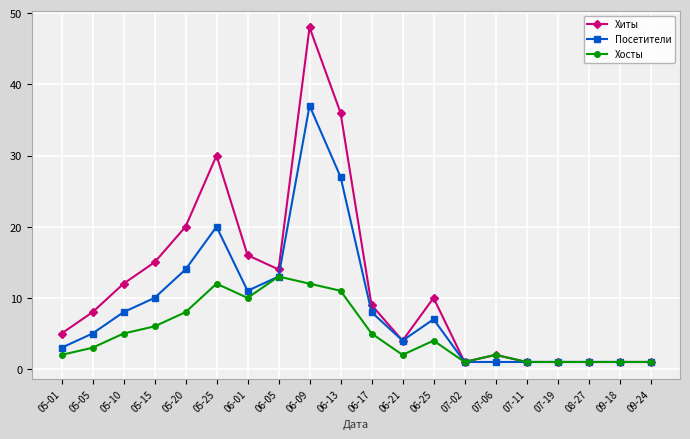

At which category is the sum across all series the highest?

06-09